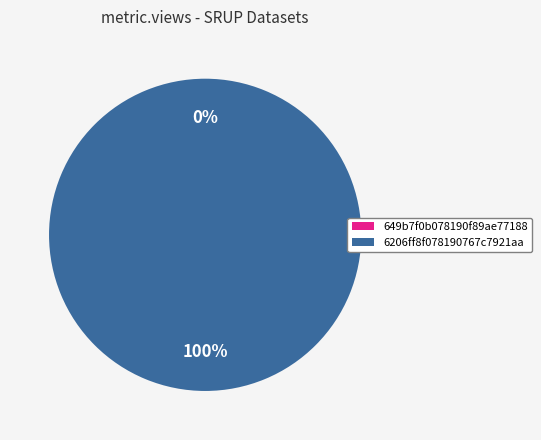

Rank the categories by value from highest to lowest.

6206ff8f078190767c7921aa, 649b7f0b078190f89ae77188